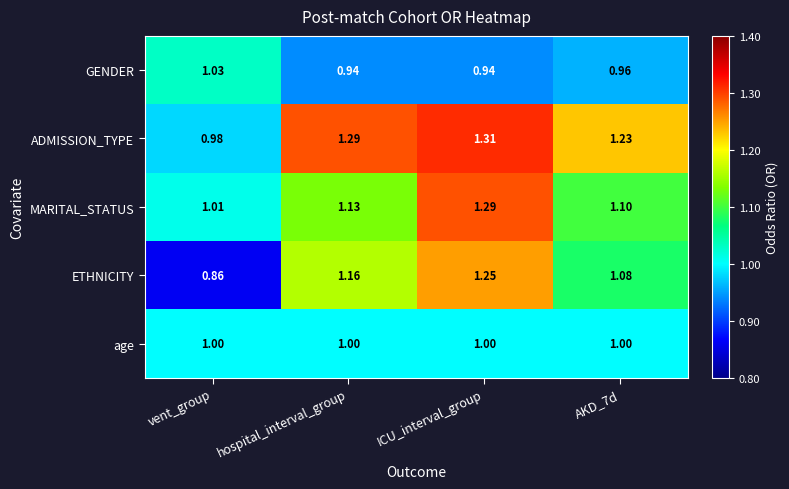

Which series changed the most between vent_group and ICU_interval_group?

ETHNICITY